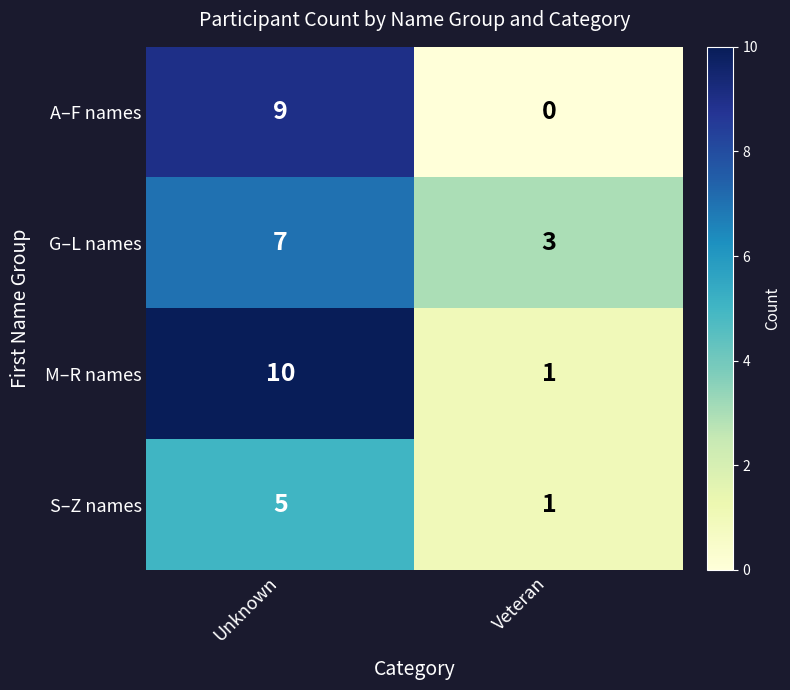

What is the spread (max minus min) of values at Veteran?

3